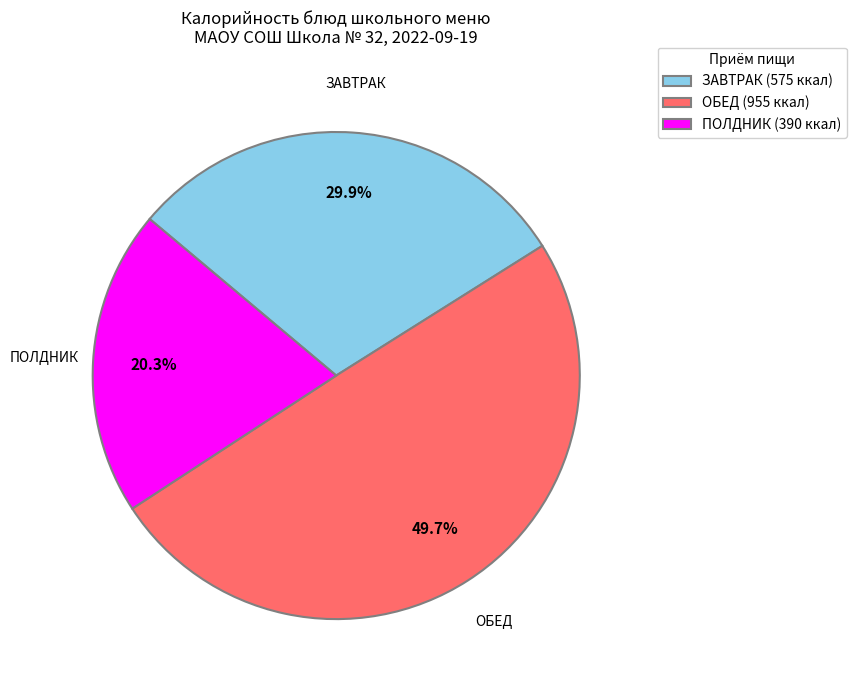

What is the largest slice in the pie chart?

ОБЕД (955 ккал)